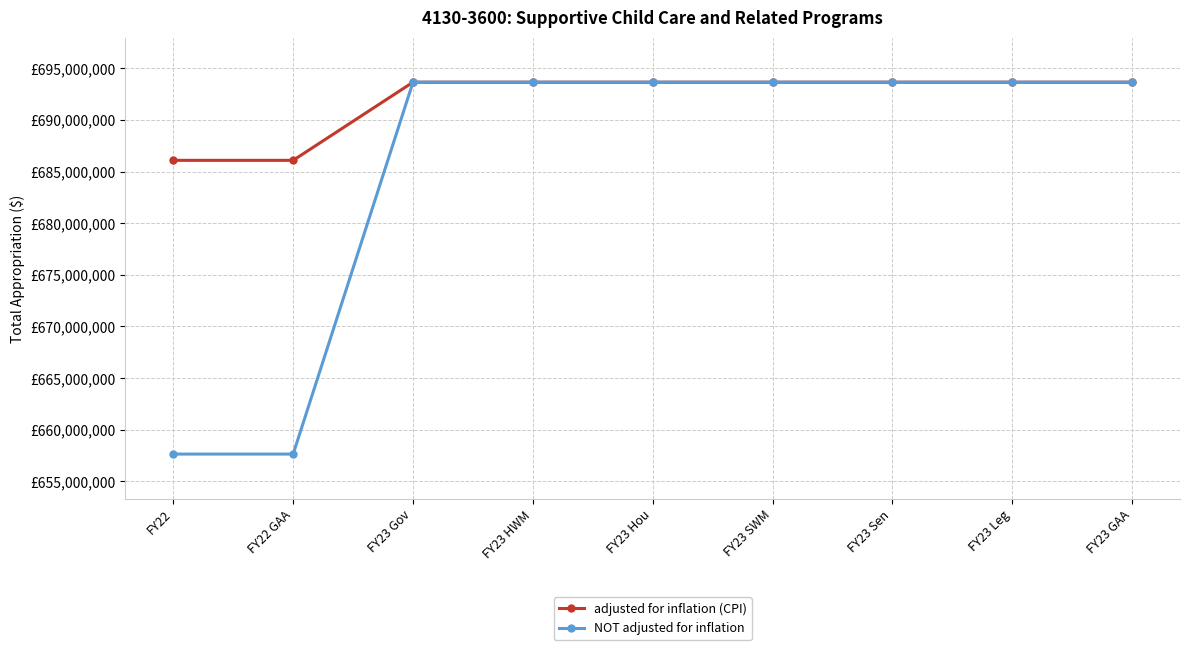

Reading right to left, extract all data points from this chart.

adjusted for inflation (CPI): 693650367	693650367	693650367	693650367	693650367	693650367	693650367	686082365	686082365
NOT adjusted for inflation: 693650367	693650367	693650367	693650367	693650367	693650367	693650367	657631793	657631793